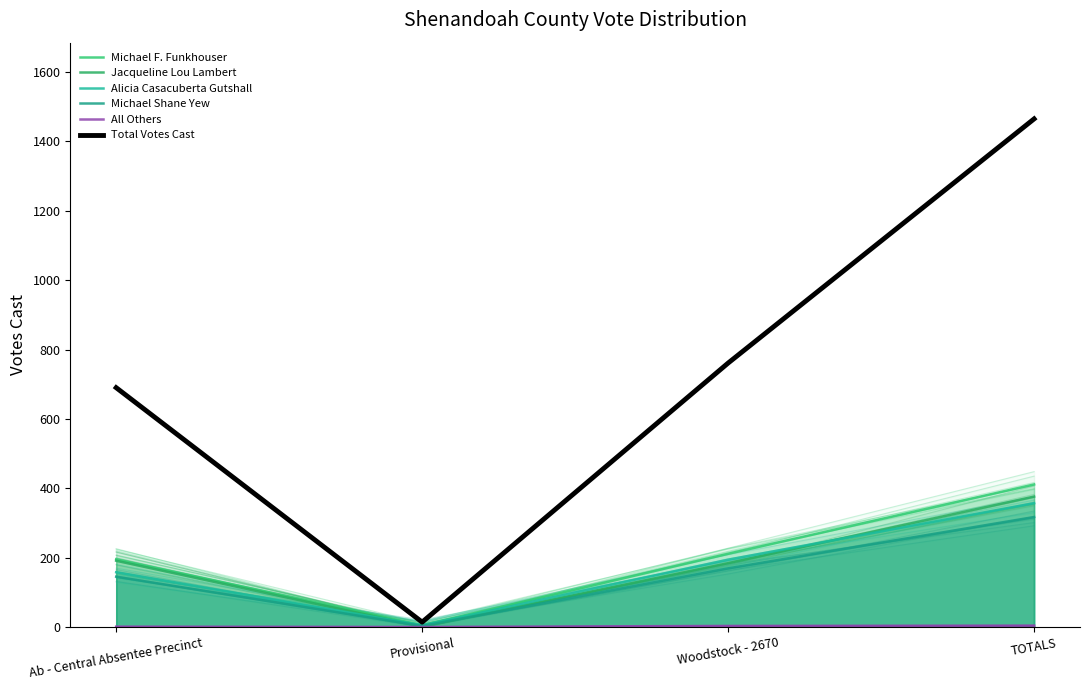

Count the All Others values in the range 1 to 4.

3